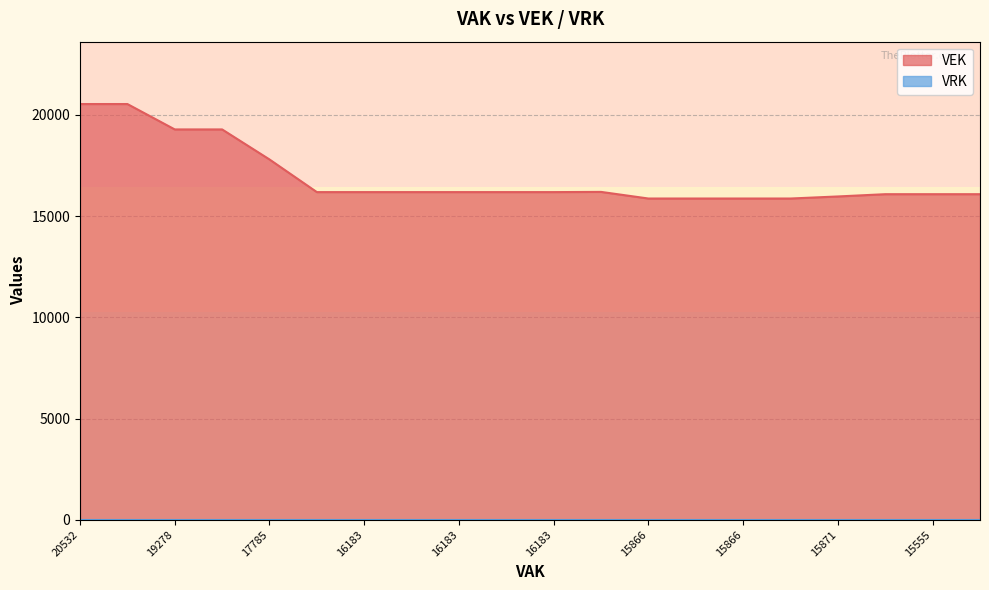

How many series are shown in this chart?

2